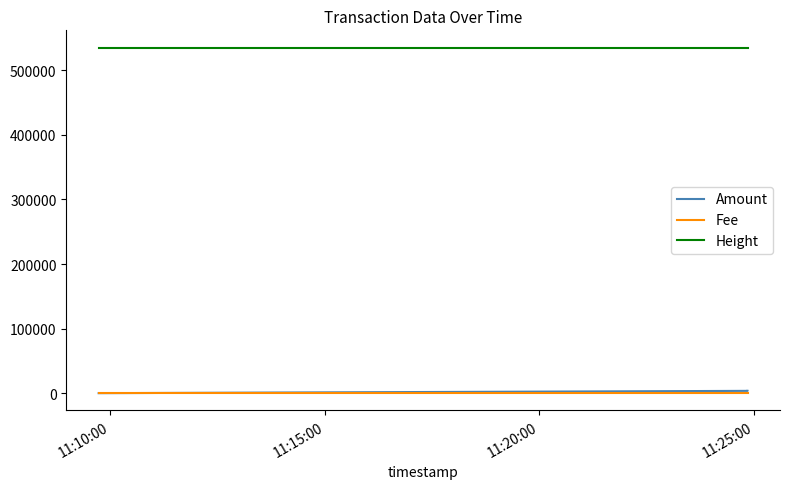

Which has a higher value, 11:15:00 or 11:20:00?

11:20:00